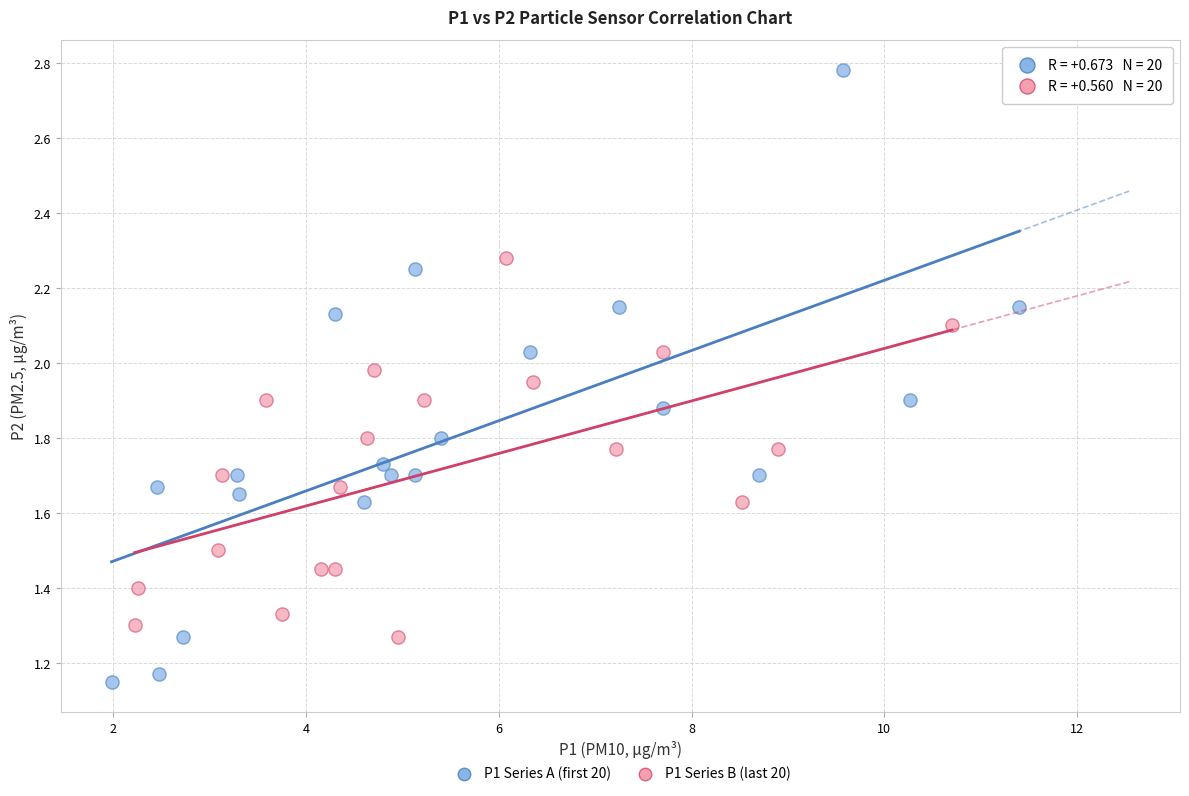

What are all the series names shown in the legend?

P1 Series A (first 20), P1 Series B (last 20)